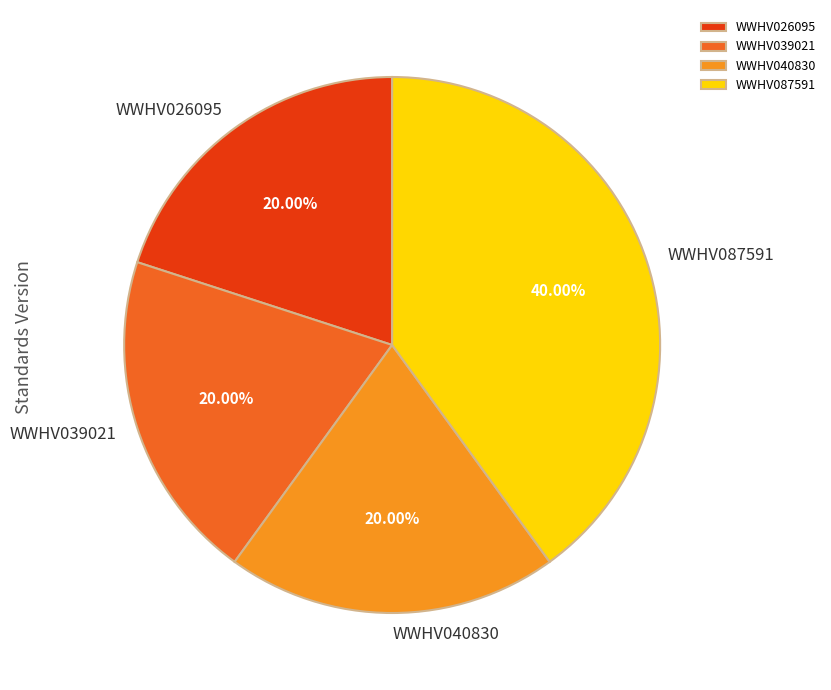

Is there any slice that represents more than half of the pie?

No